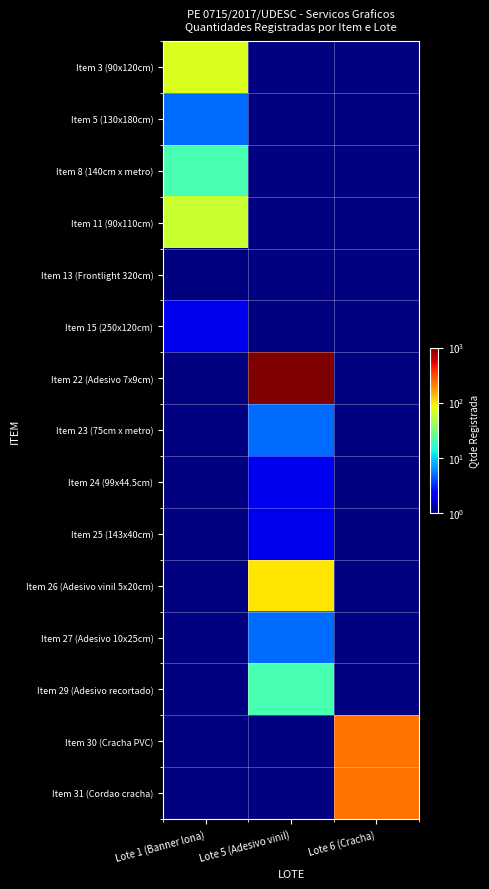

Which series has the widest spread of values?

Item 22 (Adesivo 7x9cm)